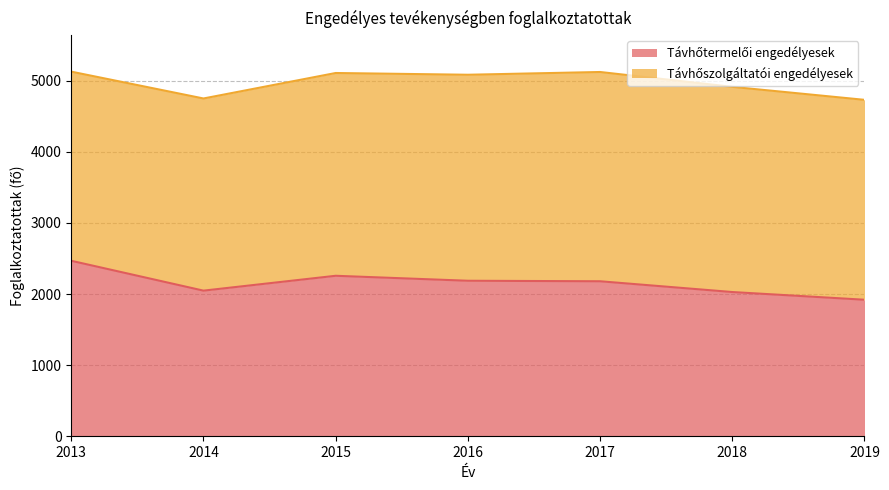

List the labels in order of value, smallest first.

2019, 2018, 2014, 2017, 2016, 2015, 2013